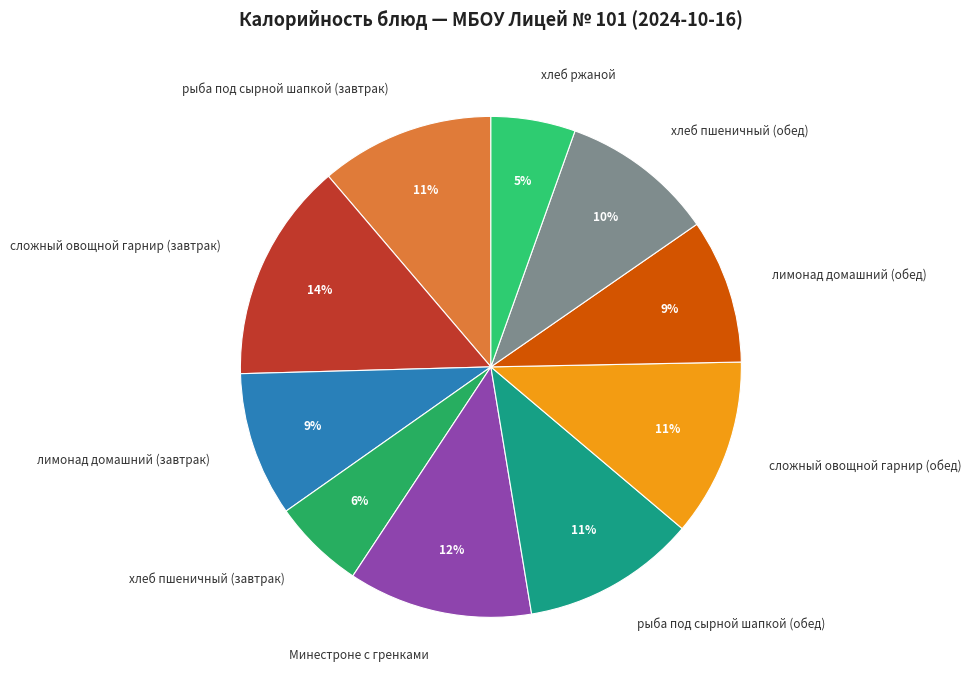

To the nearest percent, what is the combined percentage of сложный овощной гарнир (обед) and сложный овощной гарнир (завтрак)?

26%